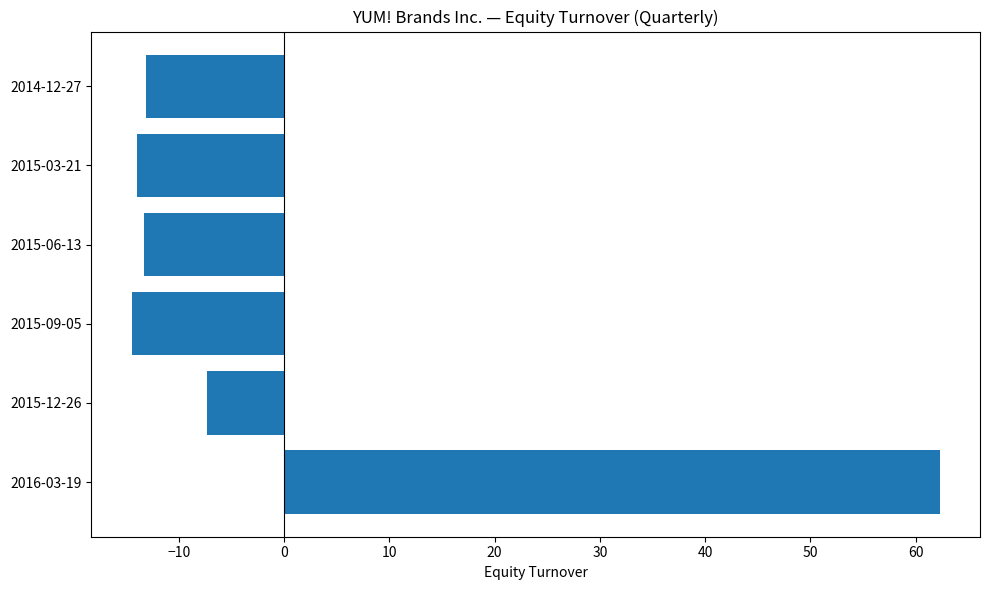

What is the greatest value displayed?

62.3